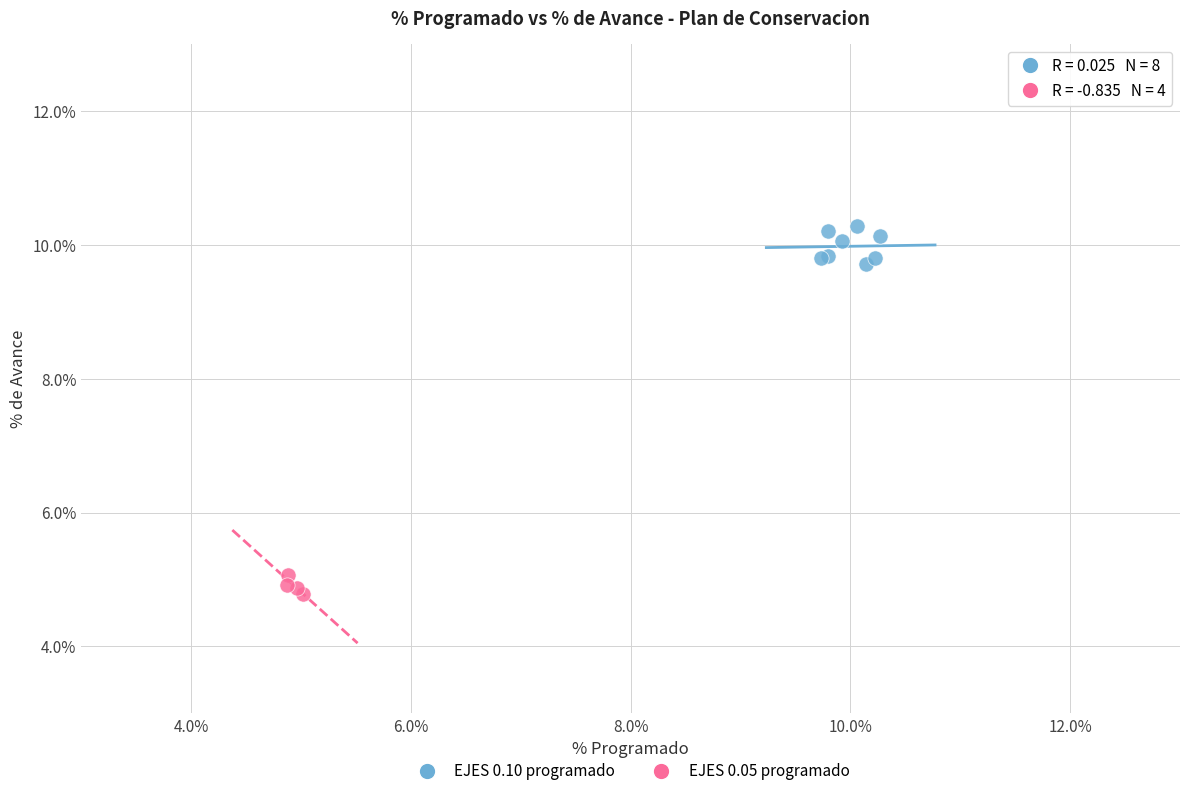

What are all the series names shown in the legend?

EJES 0.10 programado, EJES 0.05 programado